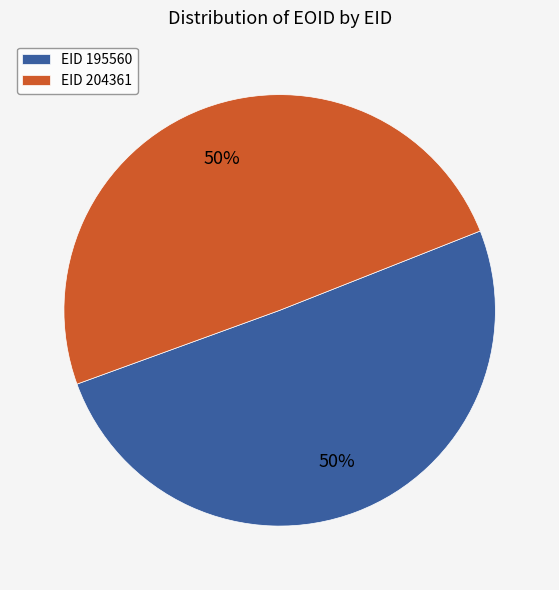

Count the number of slices in the pie.

2